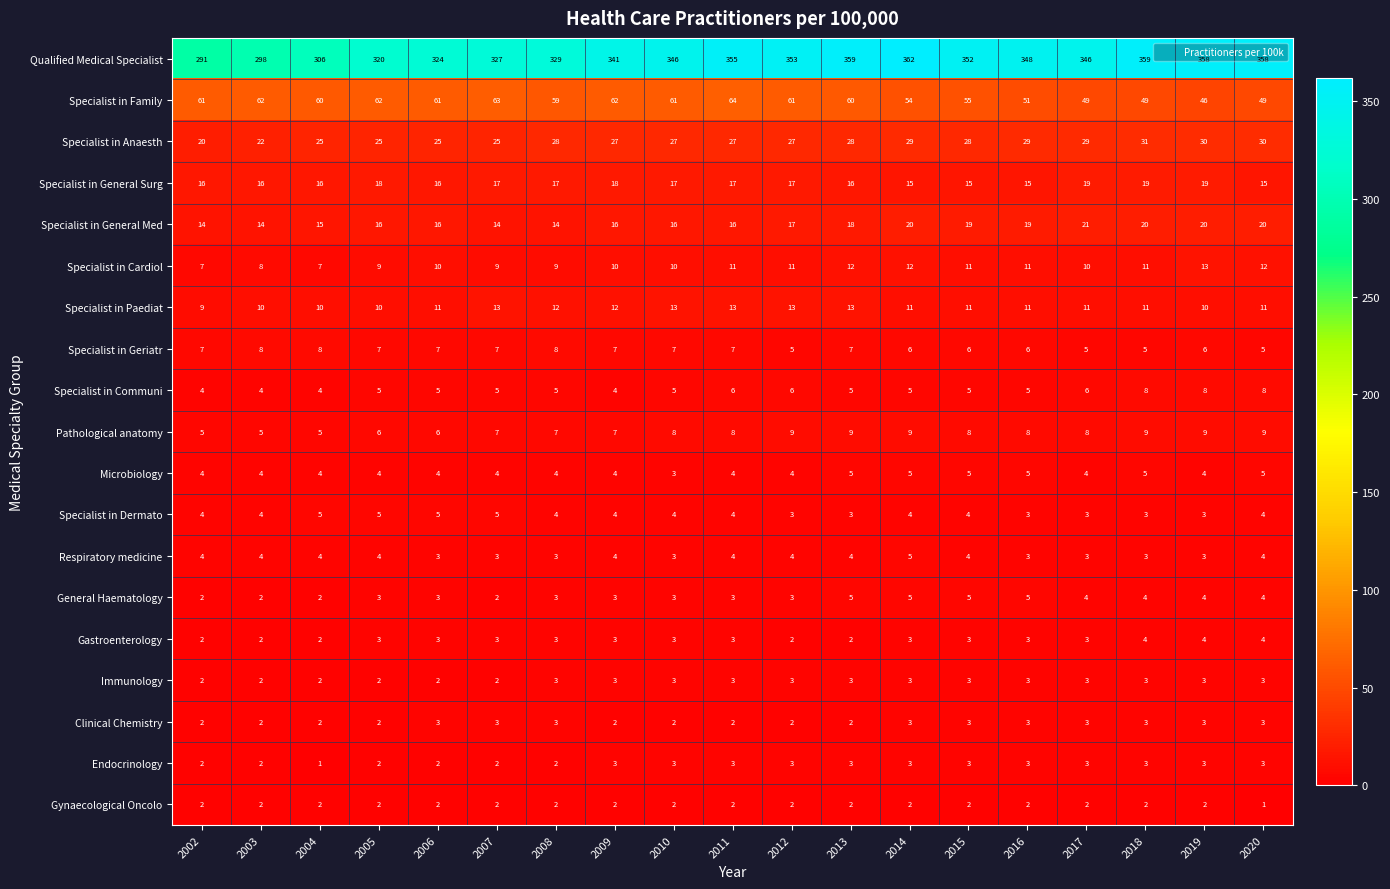

True or false: Specialist in Family has a value of 85 at 2003.

False